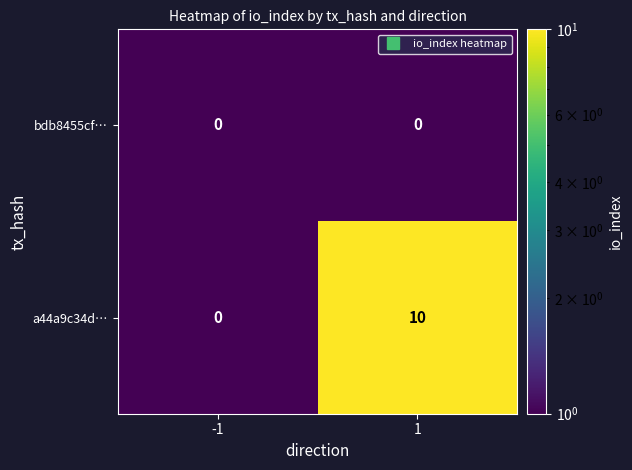

What is the difference between the highest and lowest values at 1?

10